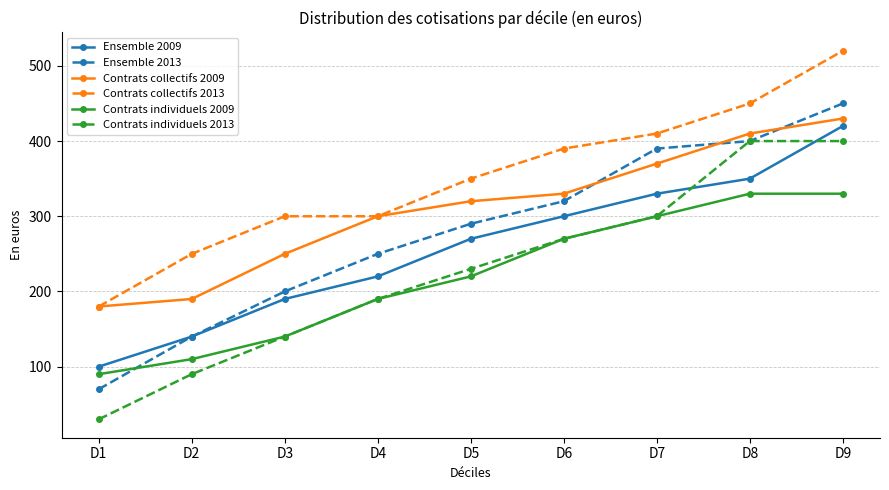

What is the approximate value of Ensemble 2009 at D6, to the nearest 10?

300